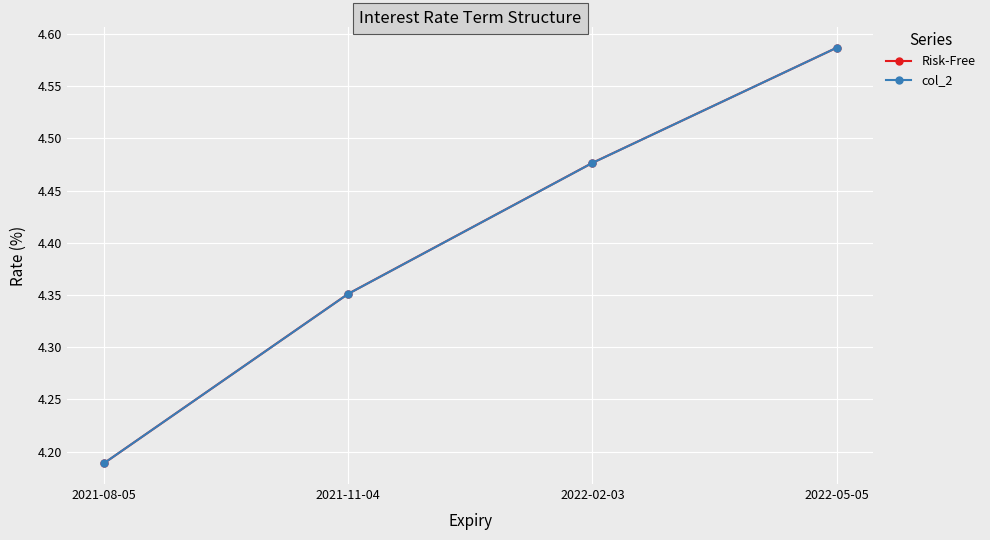

Which series has the widest spread of values?

Risk-Free